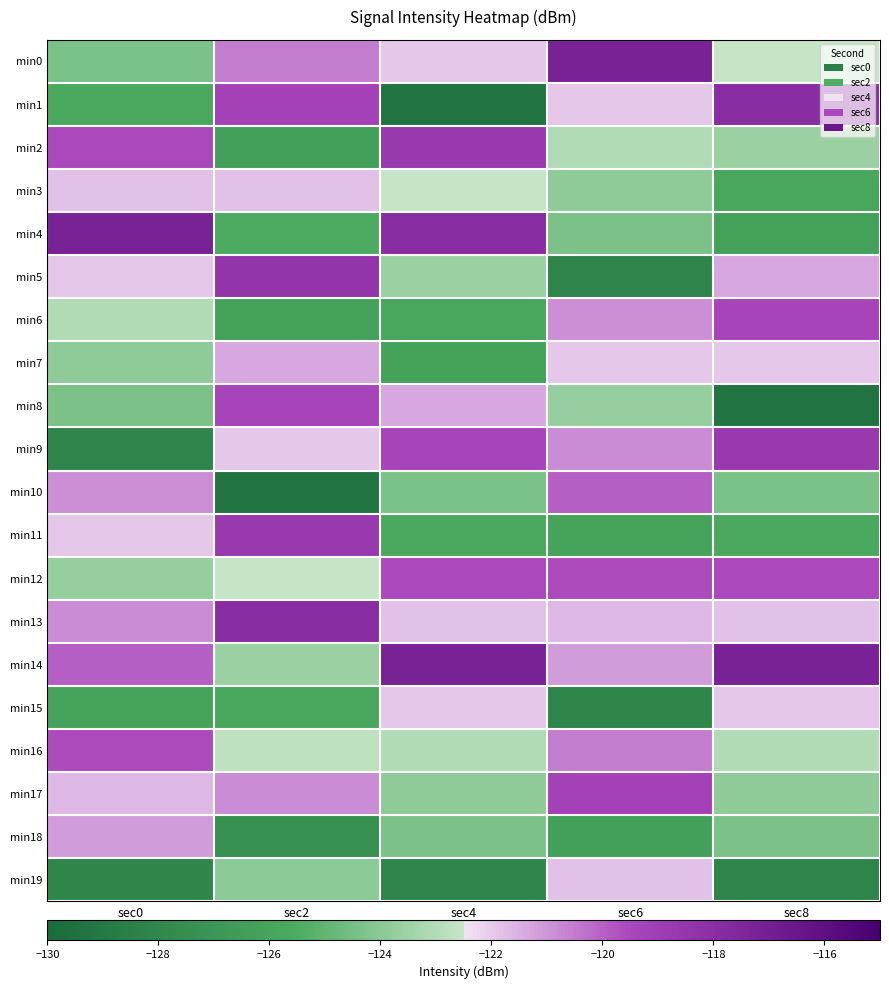

What is the difference between the highest and lowest values at sec6?

11.0